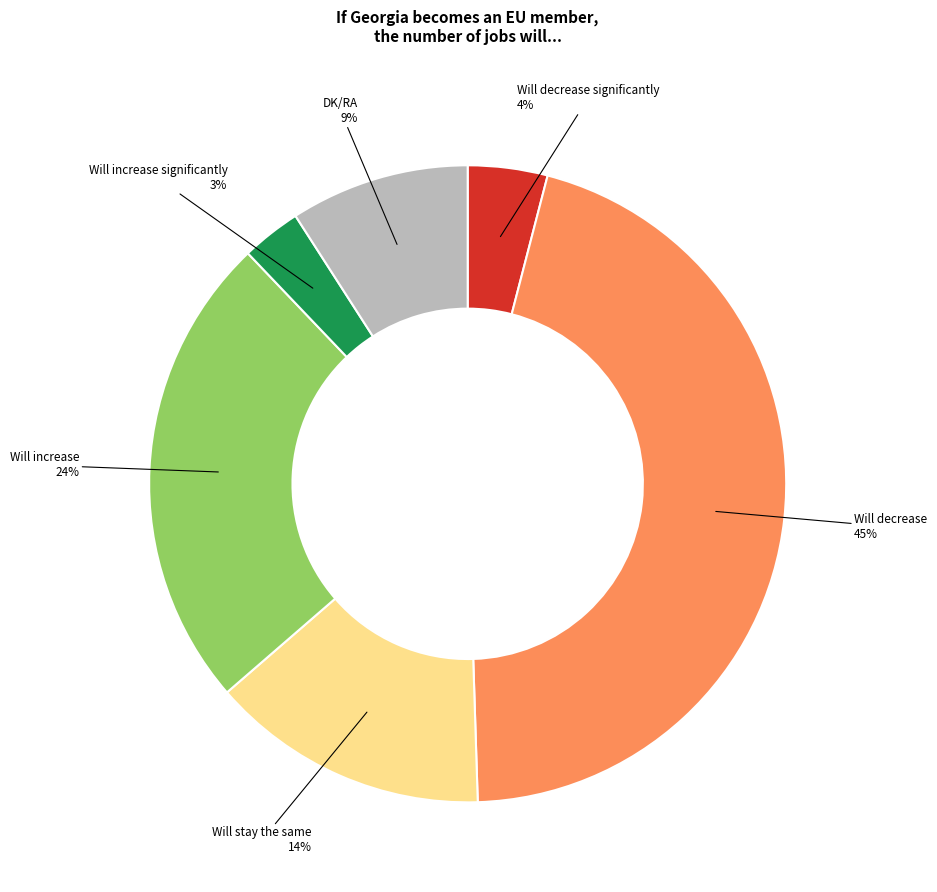

Is there any slice that represents more than half of the pie?

No